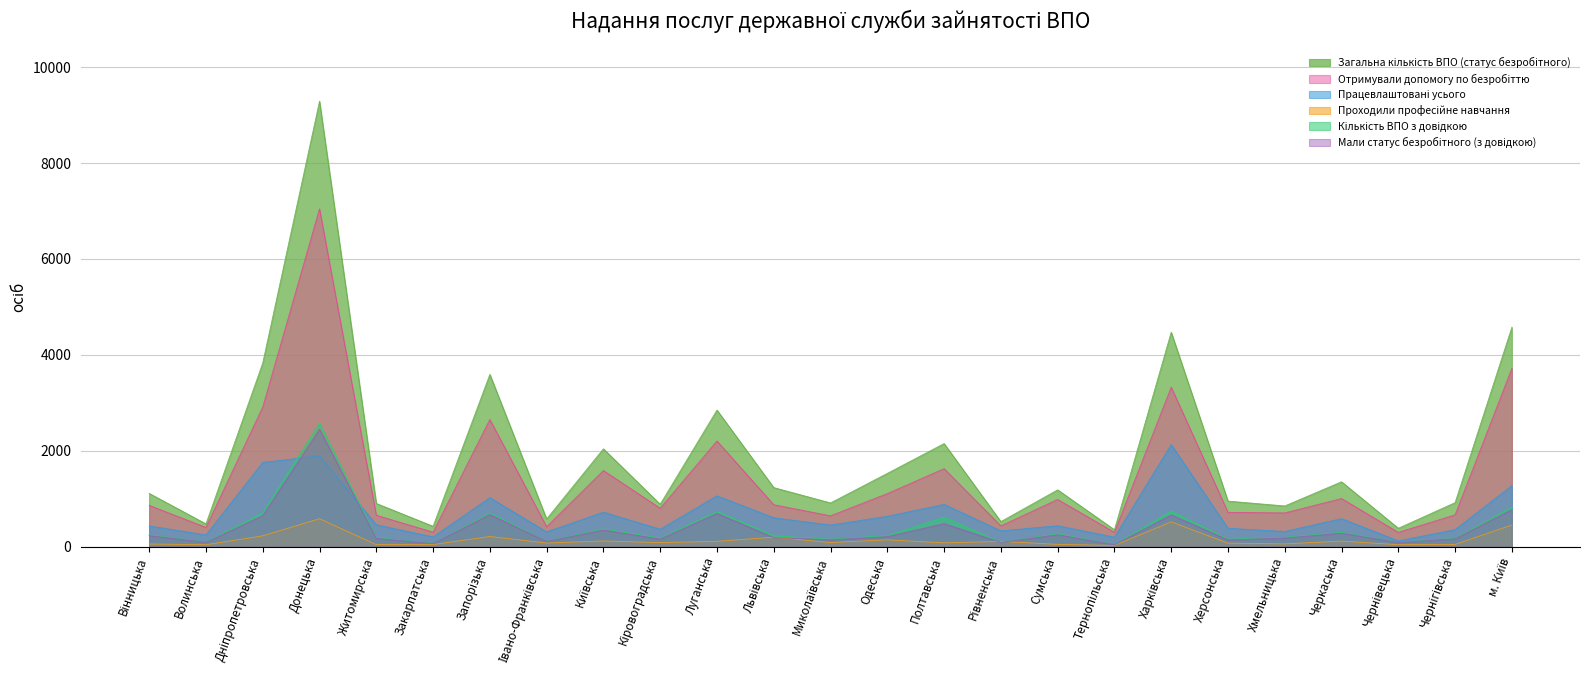

In Кількість ВПО з довідкою, how many points are higher than both neighbors (excluding endpoints)?

8